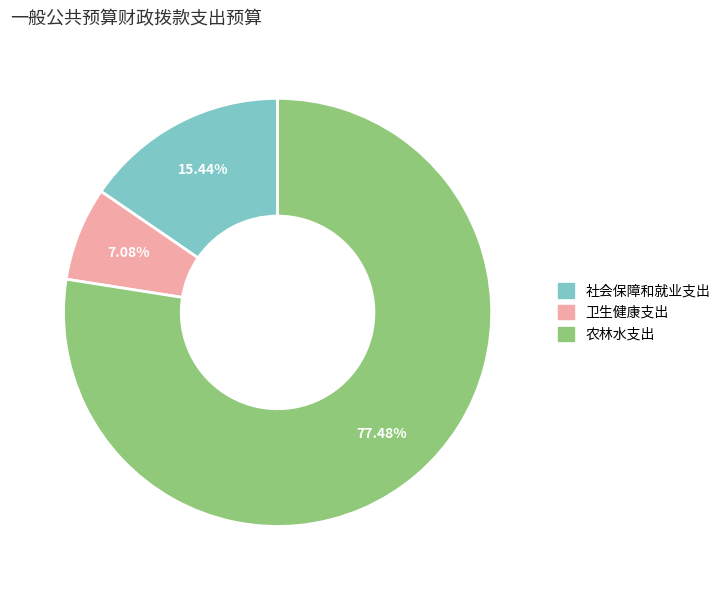

What portion of the pie excludes 农林水支出?

22.5%